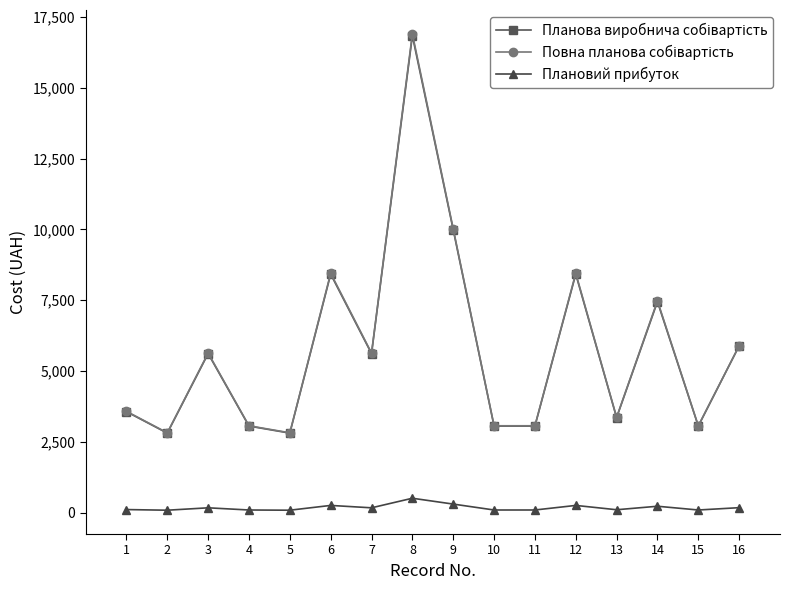

True or false: Плановий прибуток has more than 1 interior local peaks.

True